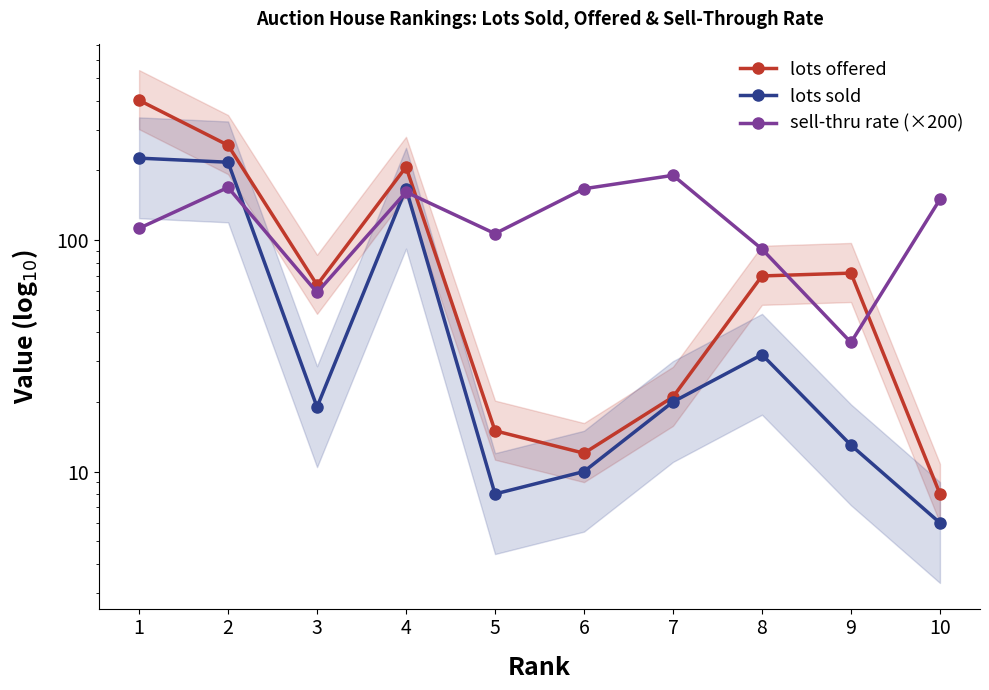

At which label does sell-thru rate (×200) first exceed 150?

2